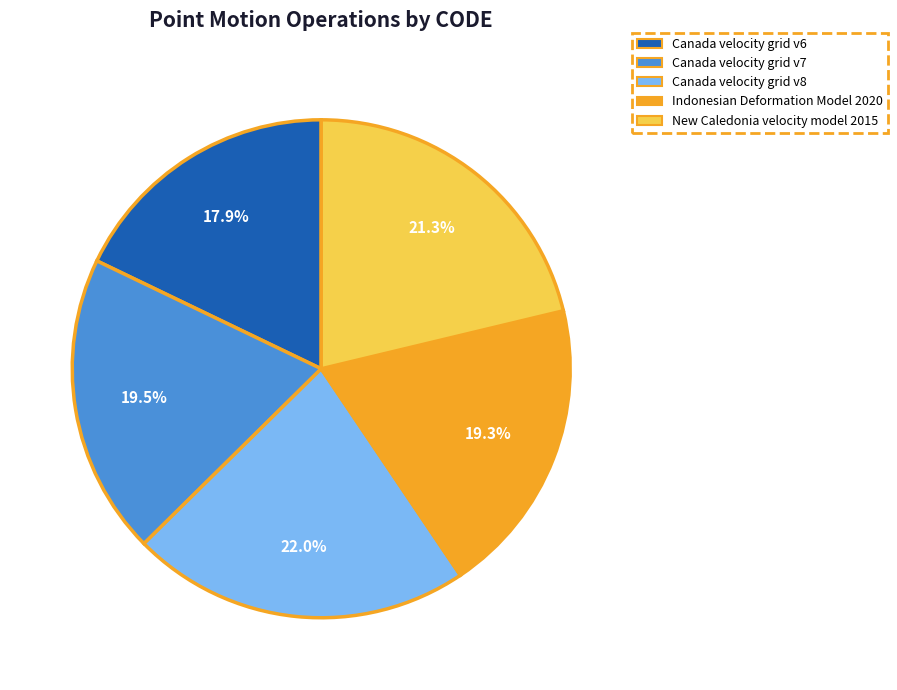

Which has a higher value, Canada velocity grid v7 or New Caledonia velocity model 2015?

New Caledonia velocity model 2015